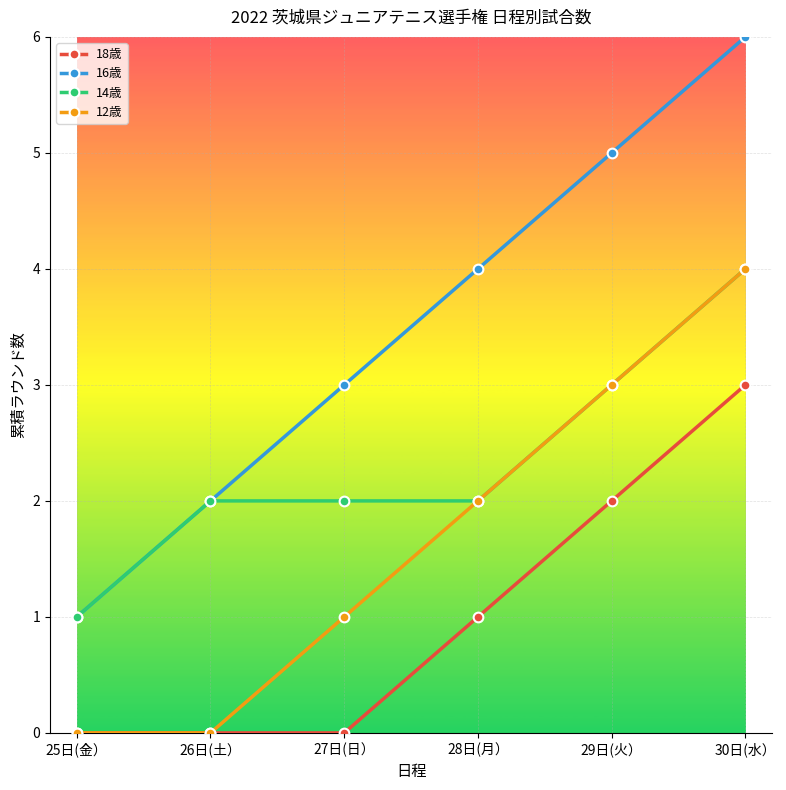

How many lines are shown in the chart?

4